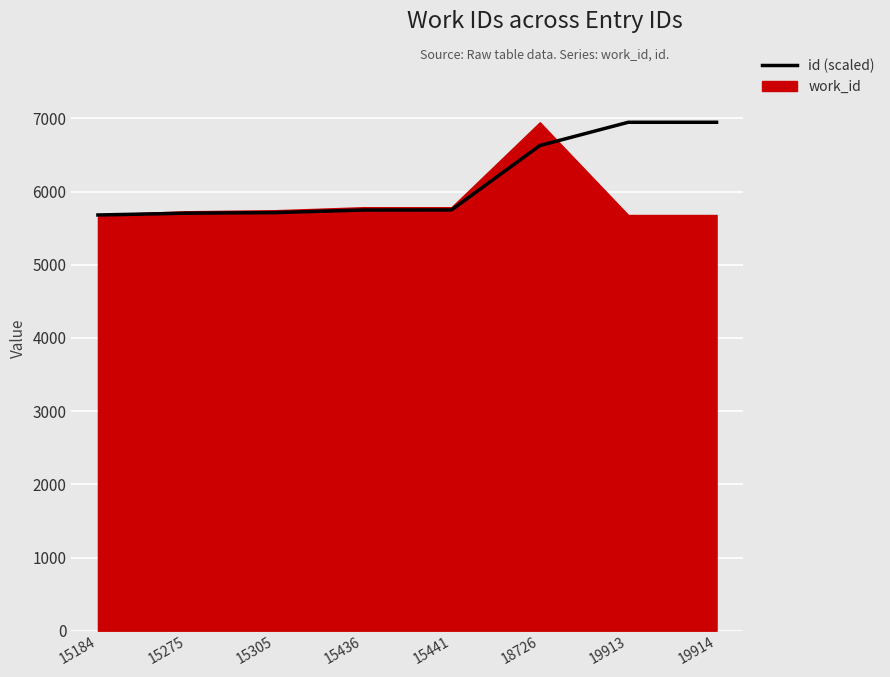

How many data points does each series have?

8